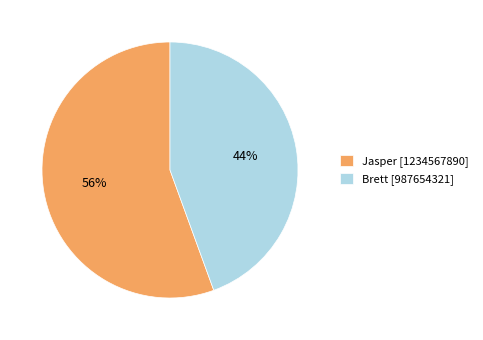

To the nearest percent, what is the average slice percentage?

50%